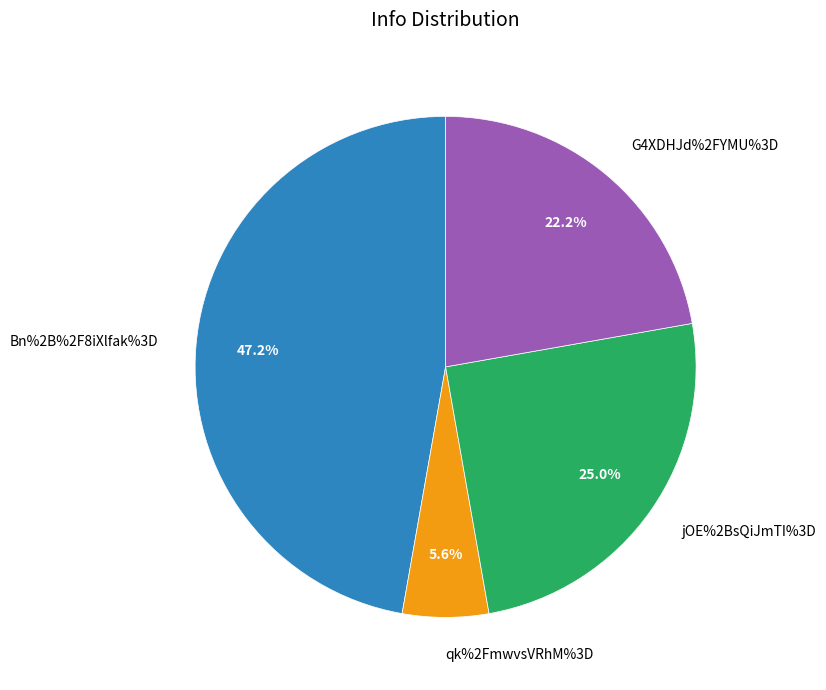

True or false: jOE%2BsQiJmTI%3D accounts for 25% of the total.

True